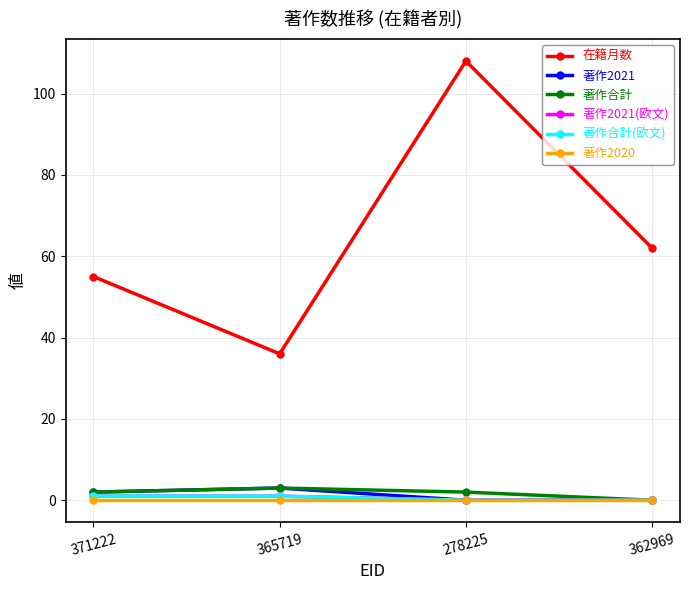

Is this an area chart (filled region under the line)?

No